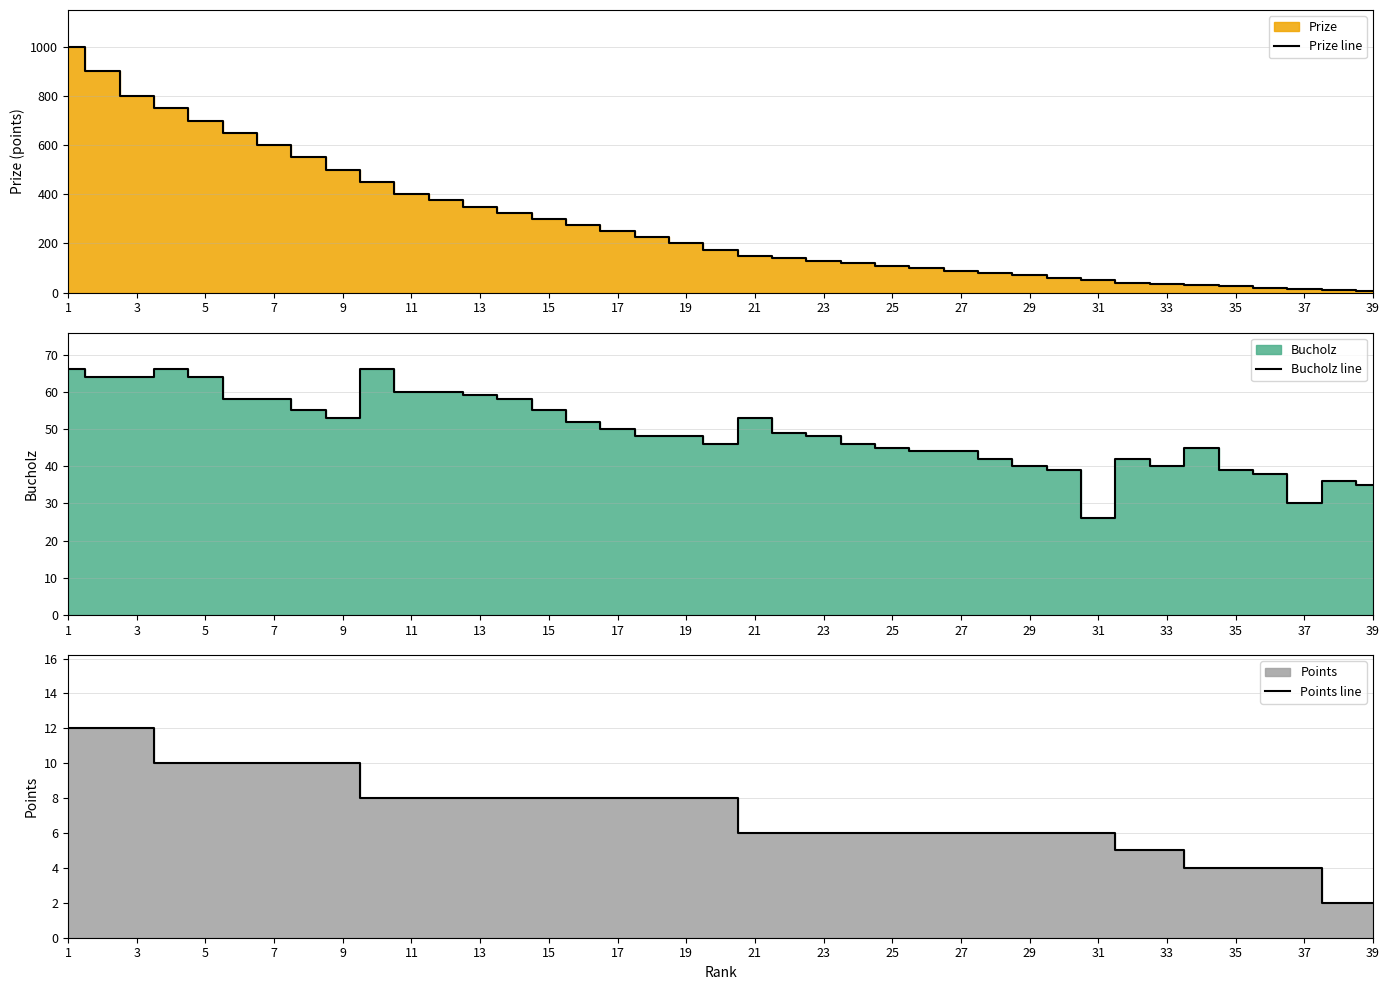

The value of Bucholz line at 1 is 66. True or false?

True